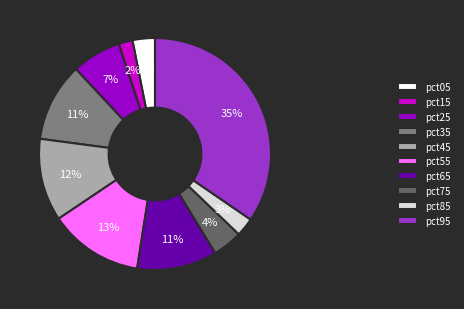

Which category has the biggest portion of the pie?

pct95